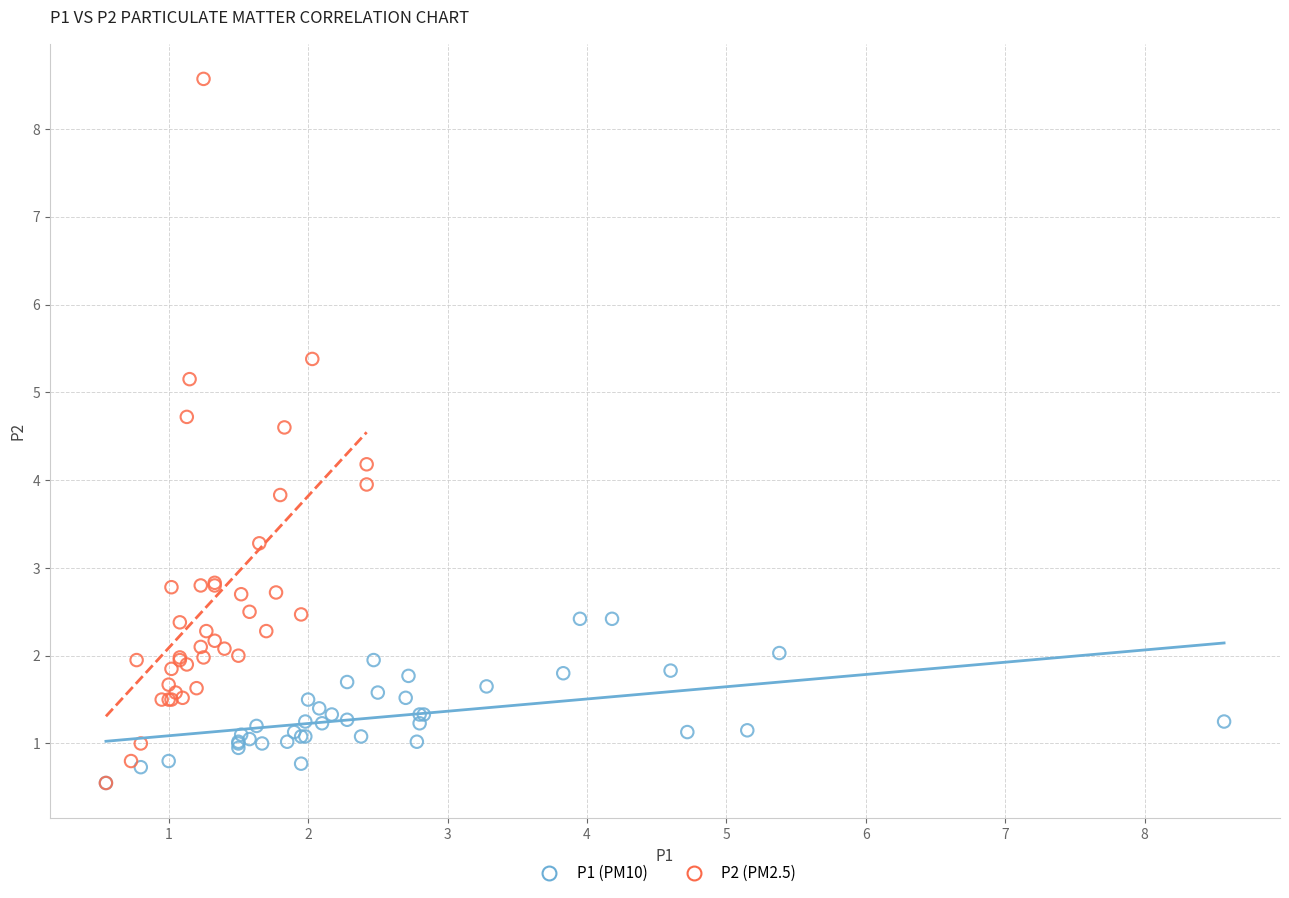

Which series reaches the maximum Y coordinate?

P2 (PM2.5)